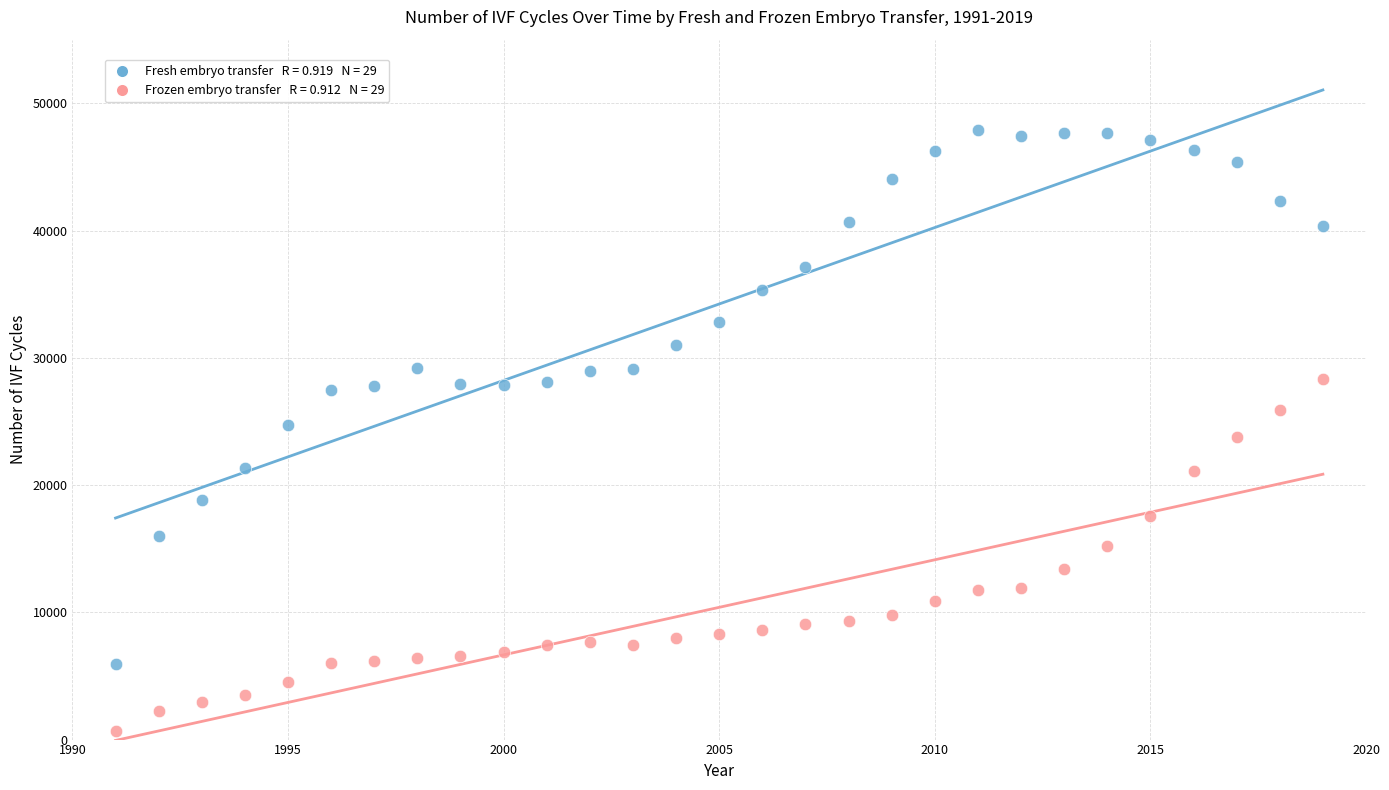

Across all data points, what is the range of X values (max minus min)?

28